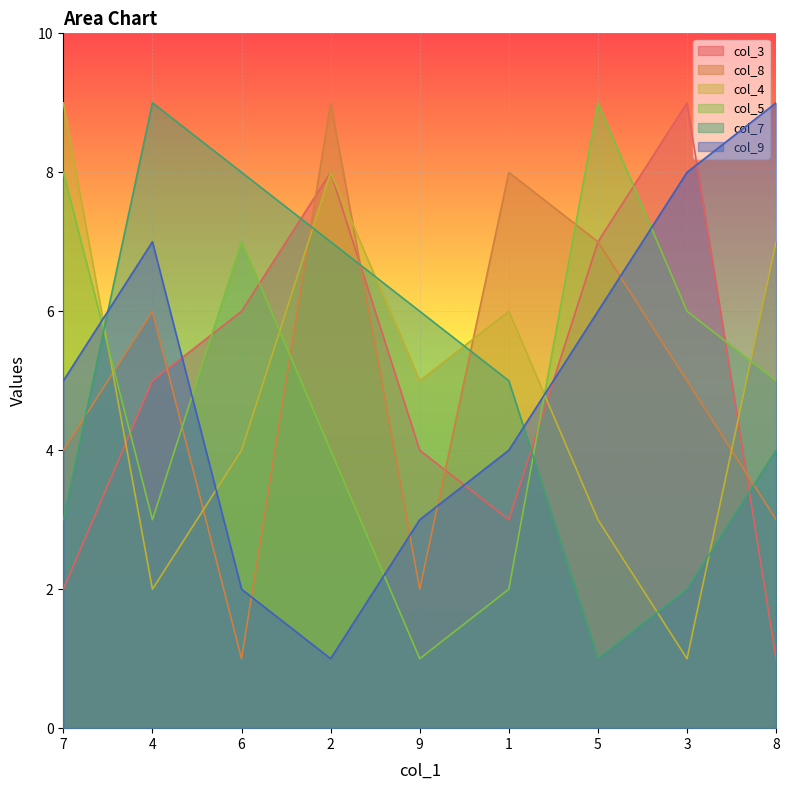

List the series in order of their peak value, highest first.

col_3, col_8, col_4, col_5, col_7, col_9